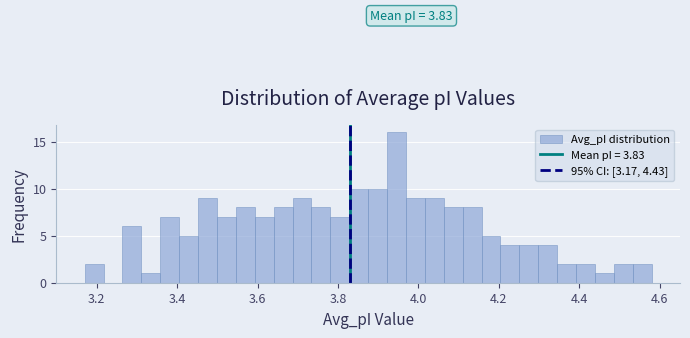

Read against the x-axis, roughly where is the centre of the tallest bar?

3.94